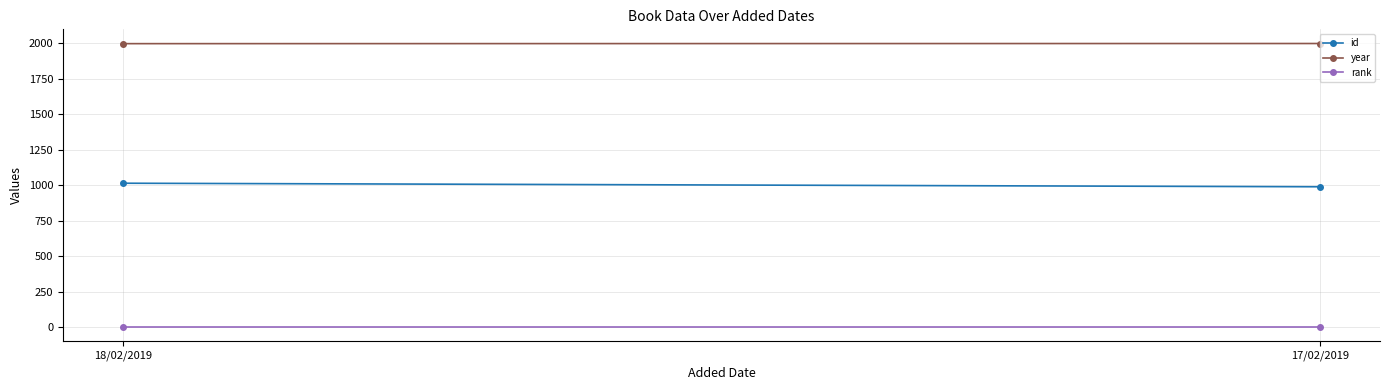

What is the value of the rank point at the 1st from the left?

1